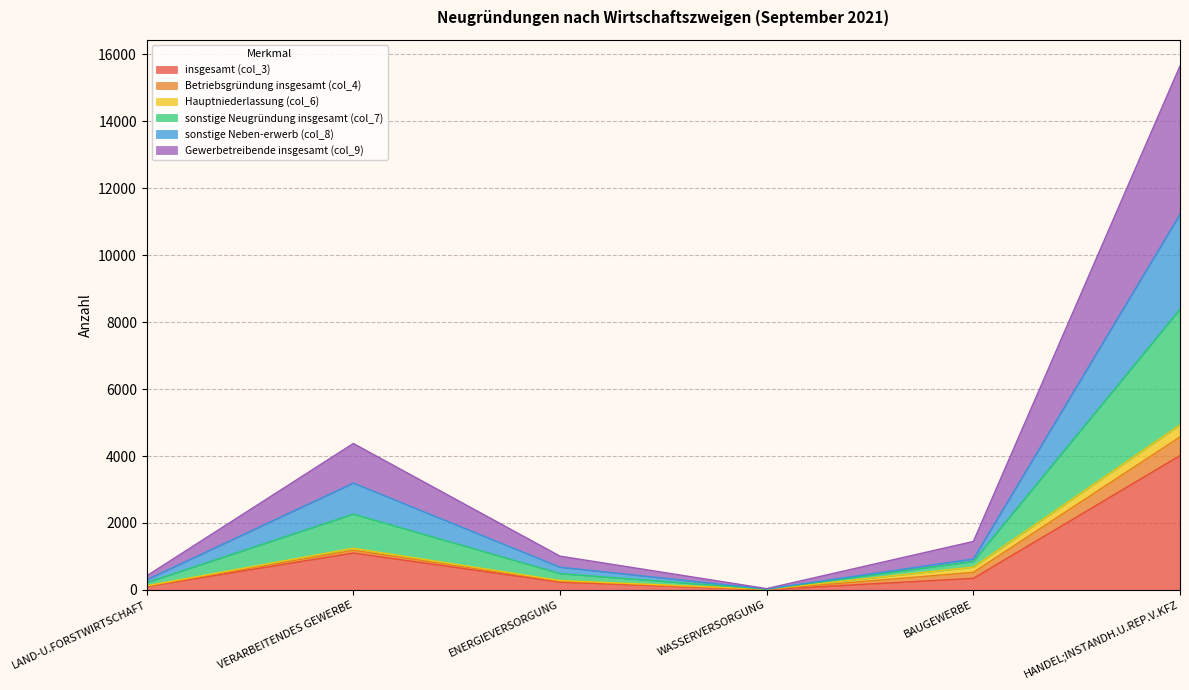

Does the chart have visible grid lines?

Yes